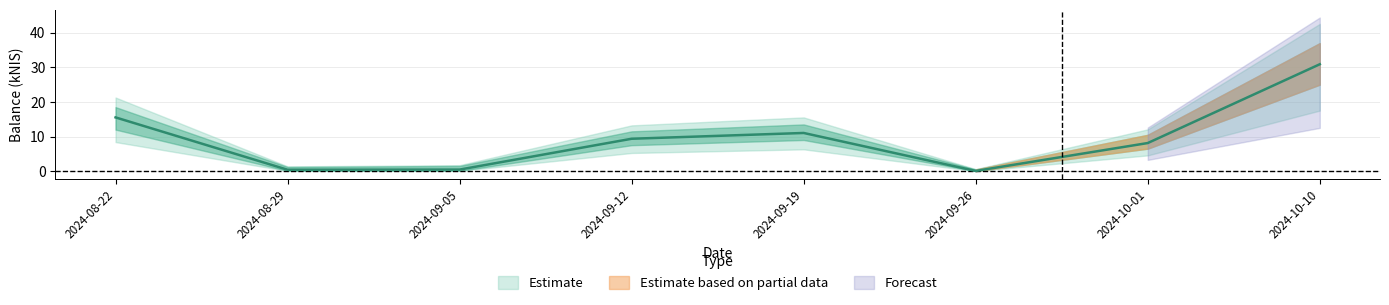

At which category does the data reach its first local valley?

2024-08-29